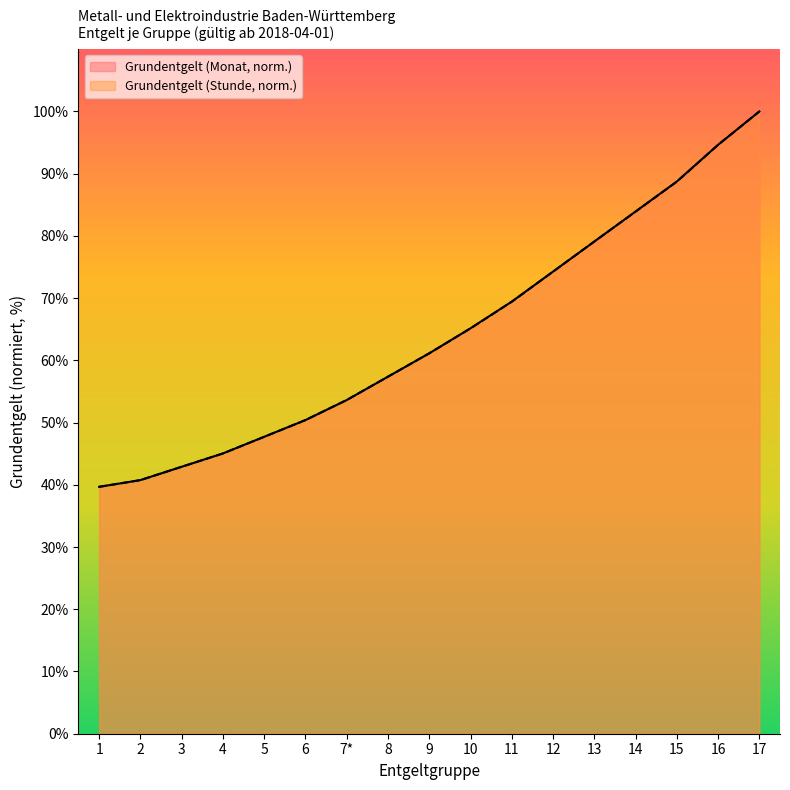

True or false: Grundentgelt (Monat) has more than 0 points higher than both neighbors.

False